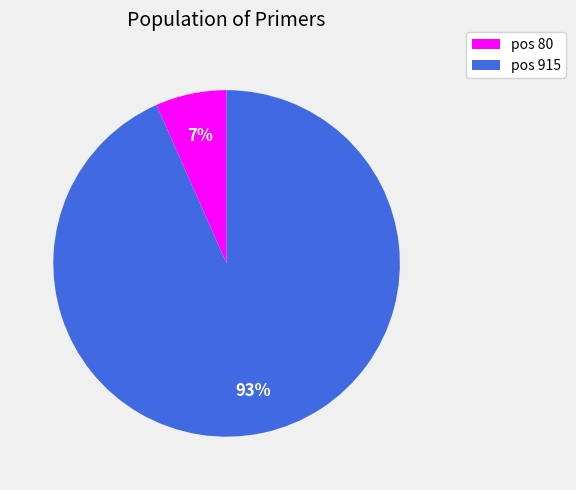

To the nearest percent, what is the average slice percentage?

50%